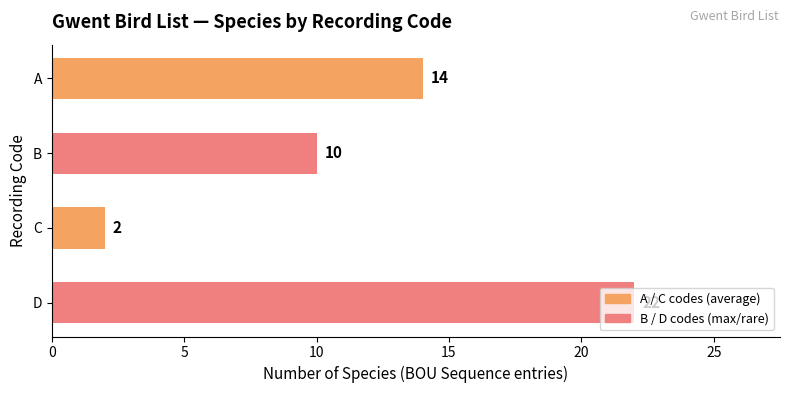

Which category has the highest value across all series?

D